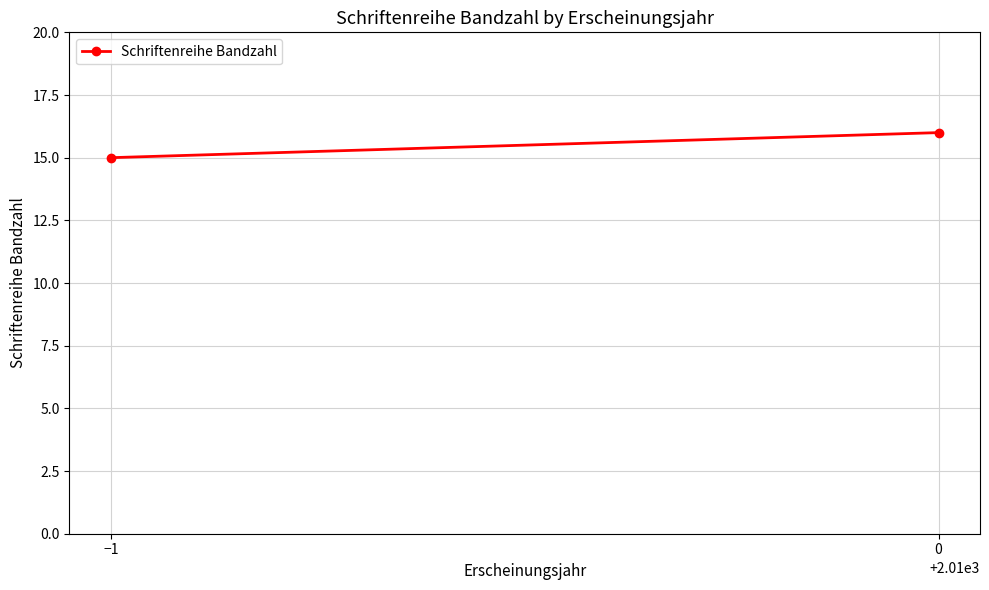

The chart shows a value of 7 at −1. True or false?

False